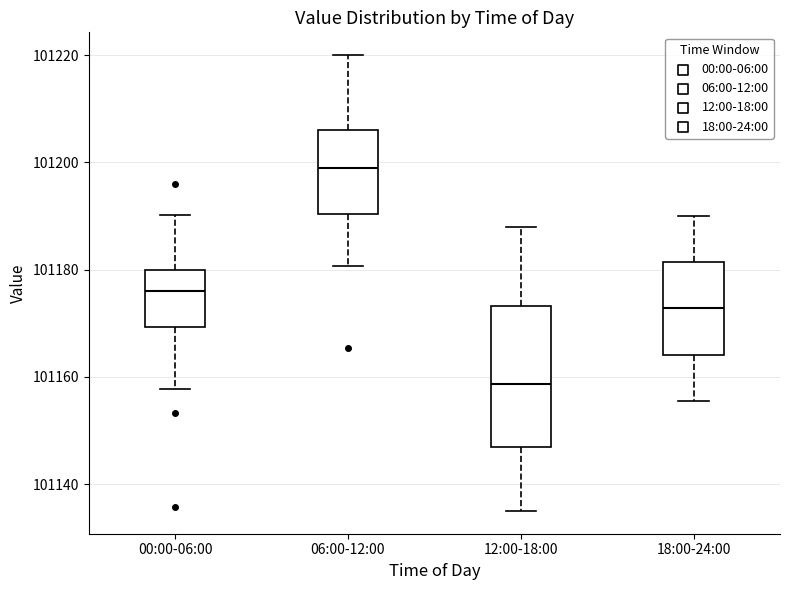

Which box's median line is the highest?

06:00-12:00